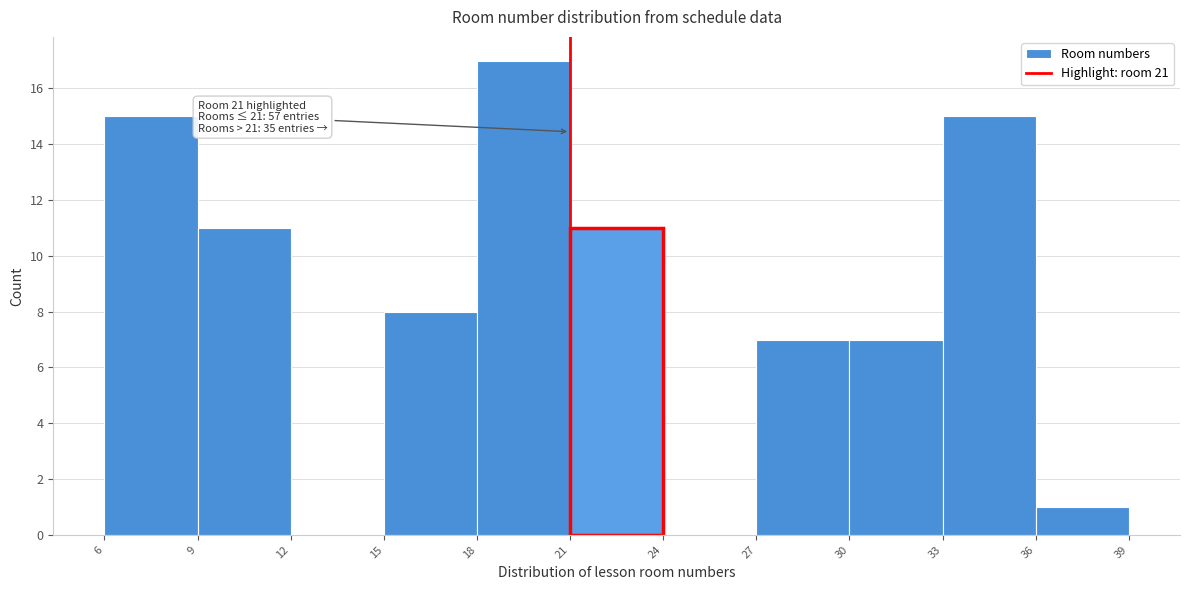

Which range on the x-axis has the tallest bar?

18 to 21